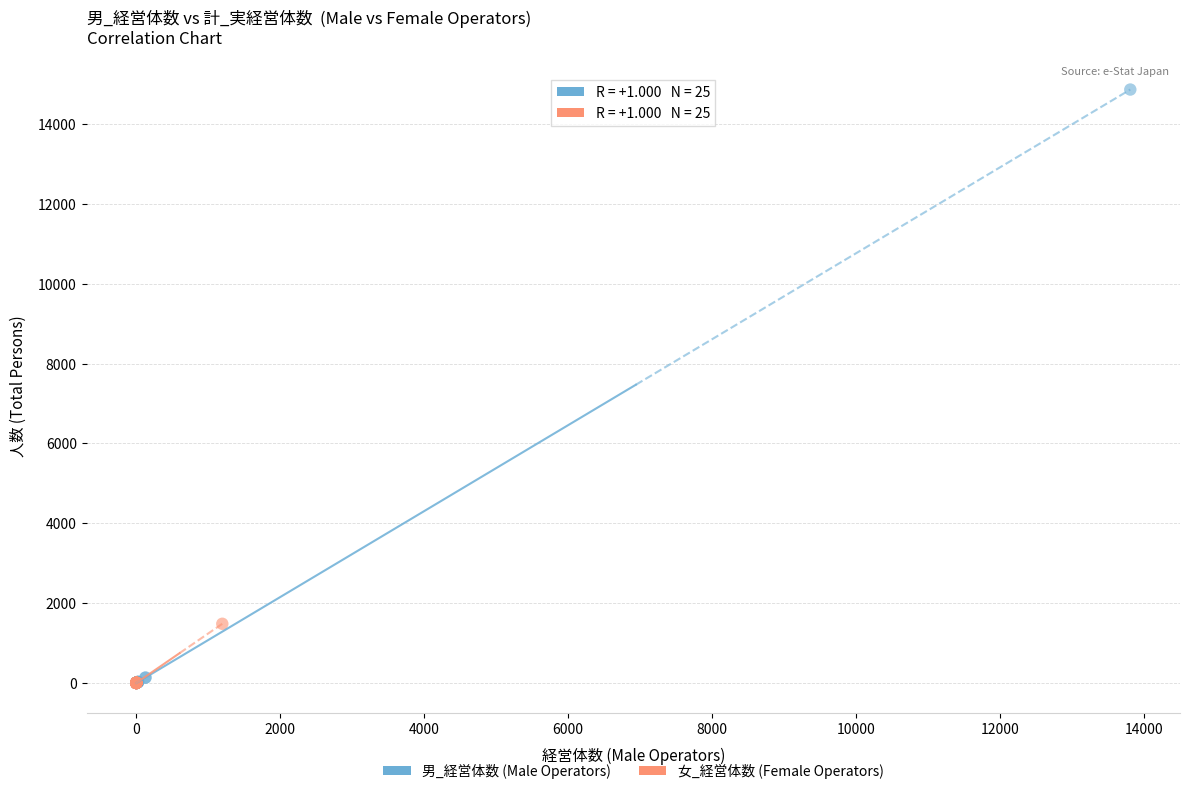

Which series reaches the maximum Y coordinate?

男_経営体数 (Male Operators)